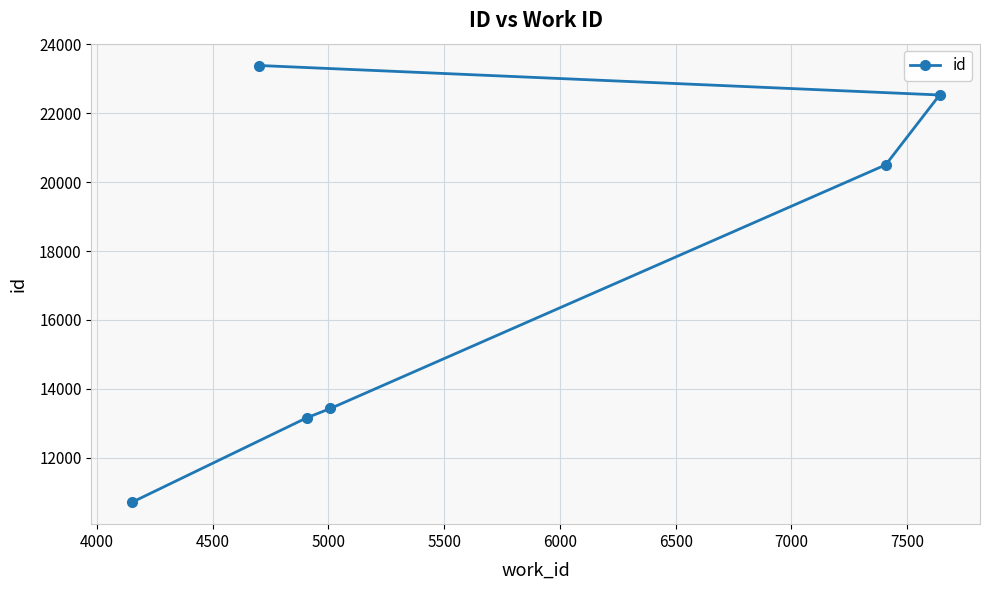

What is the difference between the second highest and minimum values?

11816